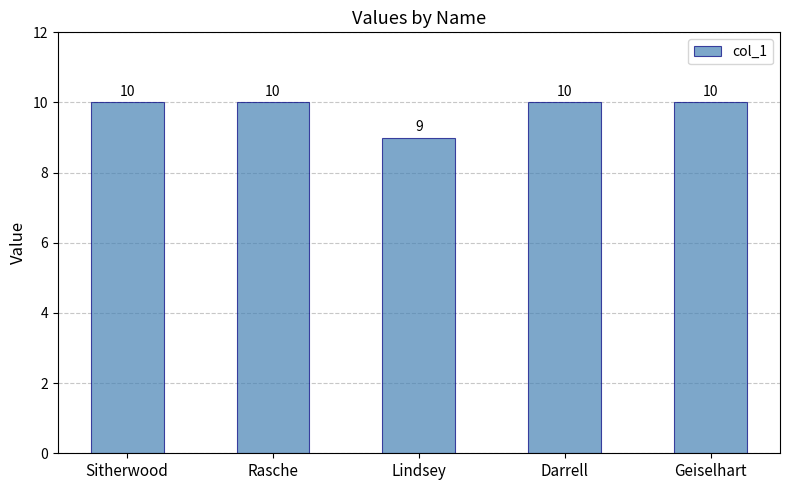

What is the sum of the values at Rasche and Darrell?

20